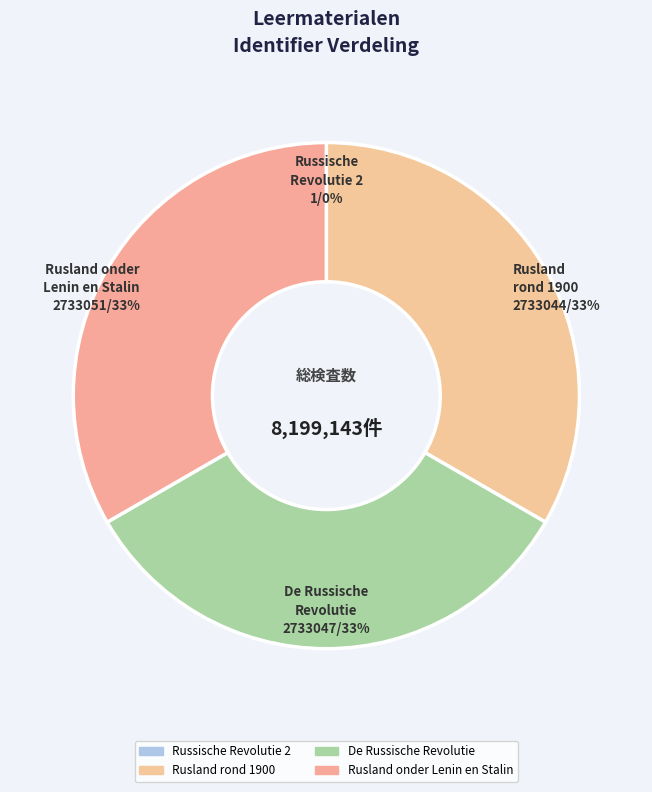

Rank the categories by value from lowest to highest.

Russische Revolutie 2, Rusland rond 1900, De Russische Revolutie, Rusland onder Lenin en Stalin